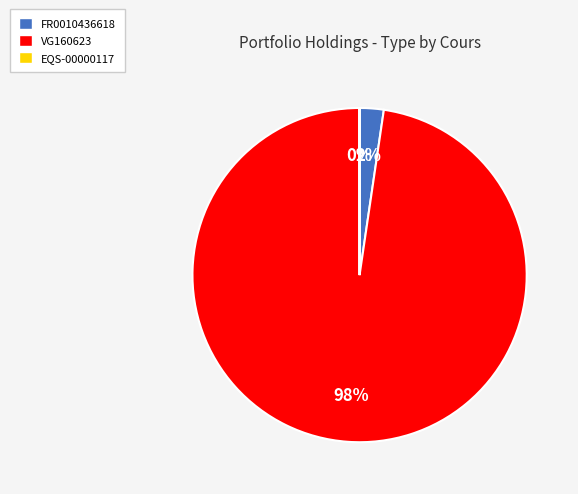

To the nearest percent, what percentage of the pie is FR0010436618?

2%